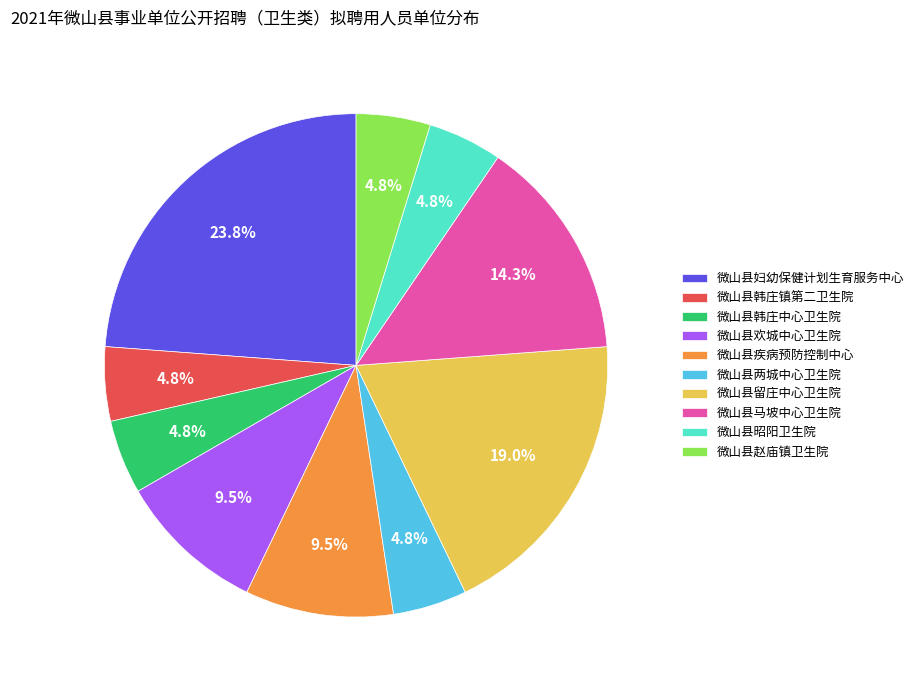

Which has a higher value, 微山县留庄中心卫生院 or 微山县韩庄中心卫生院?

微山县留庄中心卫生院